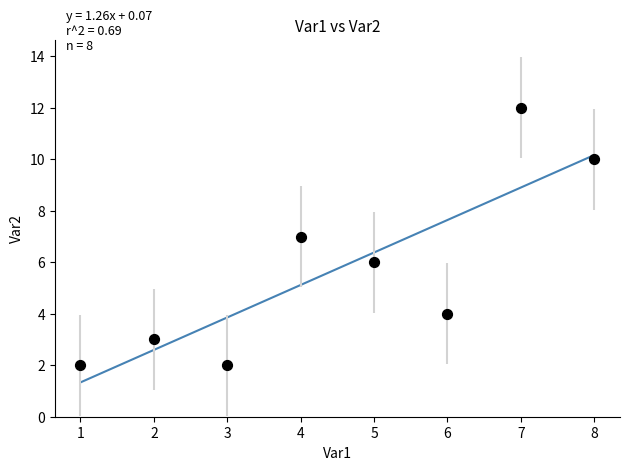

What is the range of X values (max minus min)?

7